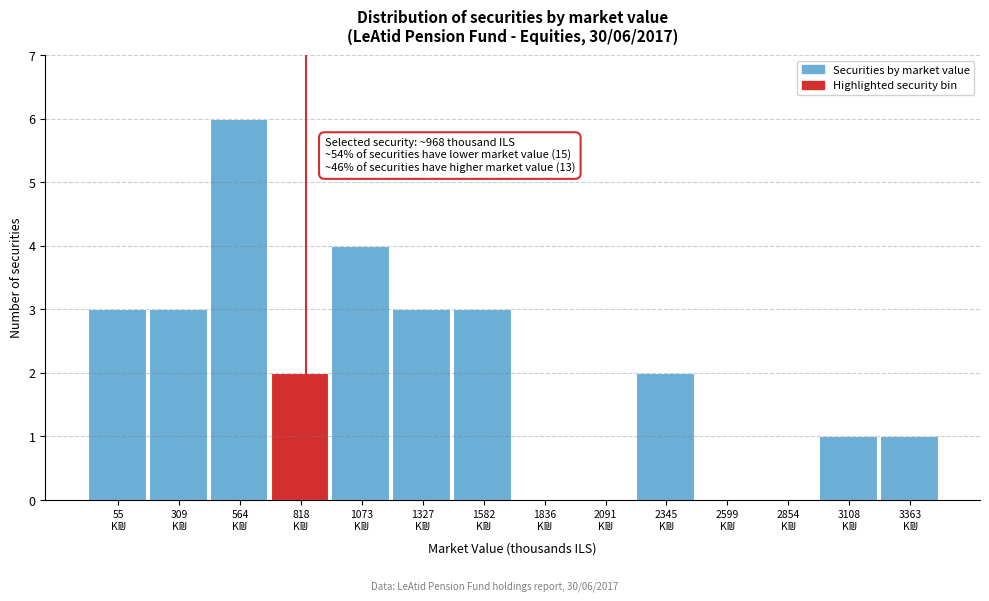

What is the maximum value shown in the chart?

6